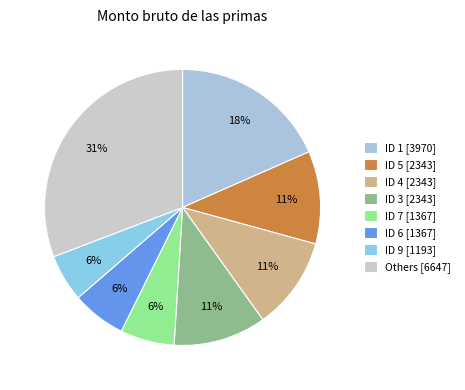

Count the number of slices in the pie.

8